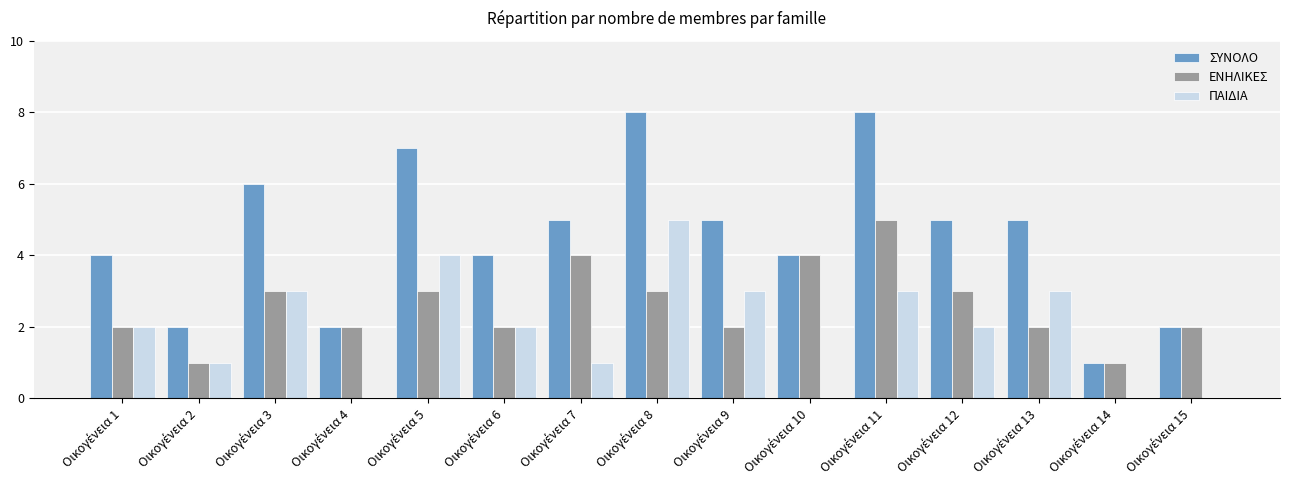

Reading left to right, transcribe all the data shown in this chart.

ΣΥΝΟΛΟ: 4	2	6	2	7	4	5	8	5	4	8	5	5	1	2
ΕΝΗΛΙΚΕΣ: 2	1	3	2	3	2	4	3	2	4	5	3	2	1	2
ΠΑΙΔΙΑ: 2	1	3	0	4	2	1	5	3	0	3	2	3	0	0